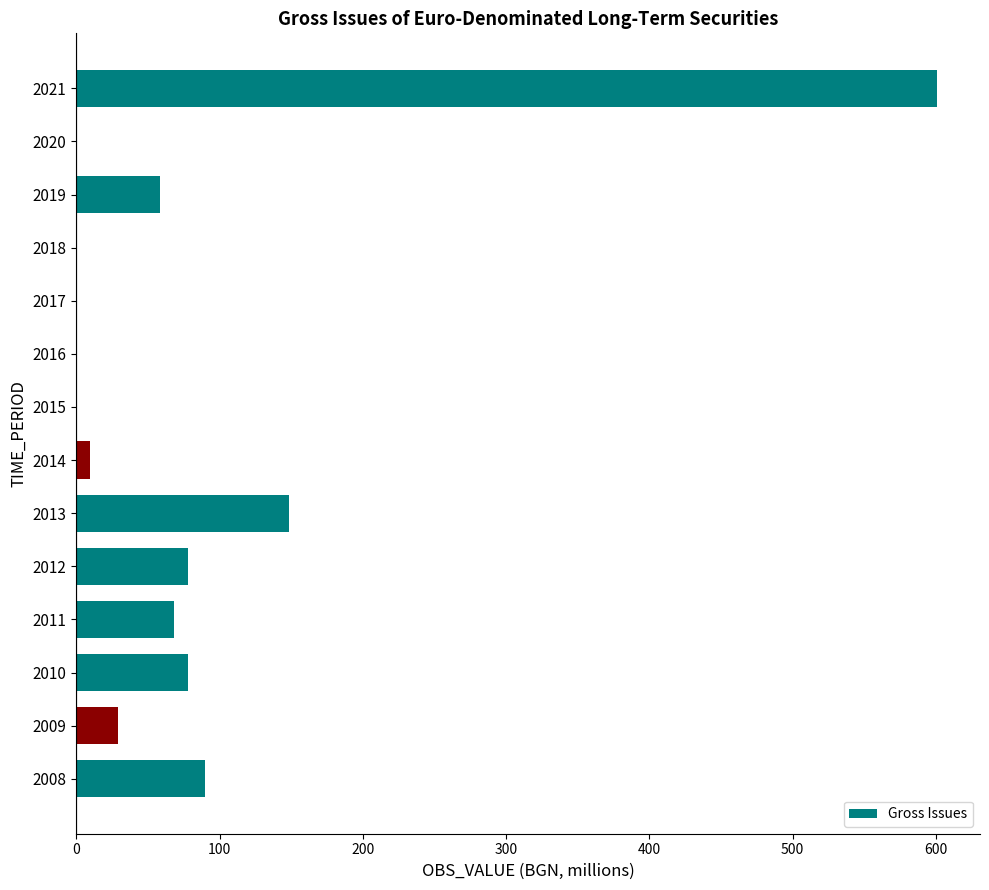

Is it true that the value at 2008 is 90.0?

True